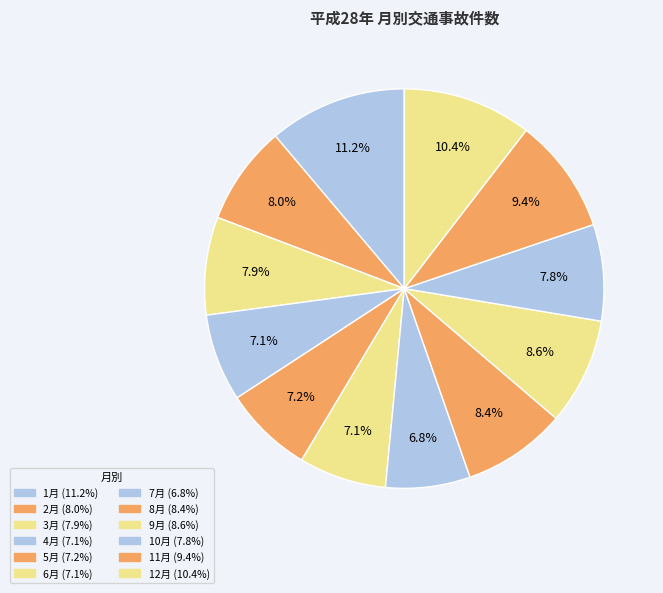

True or false: 10月 accounts for 13% of the total.

False